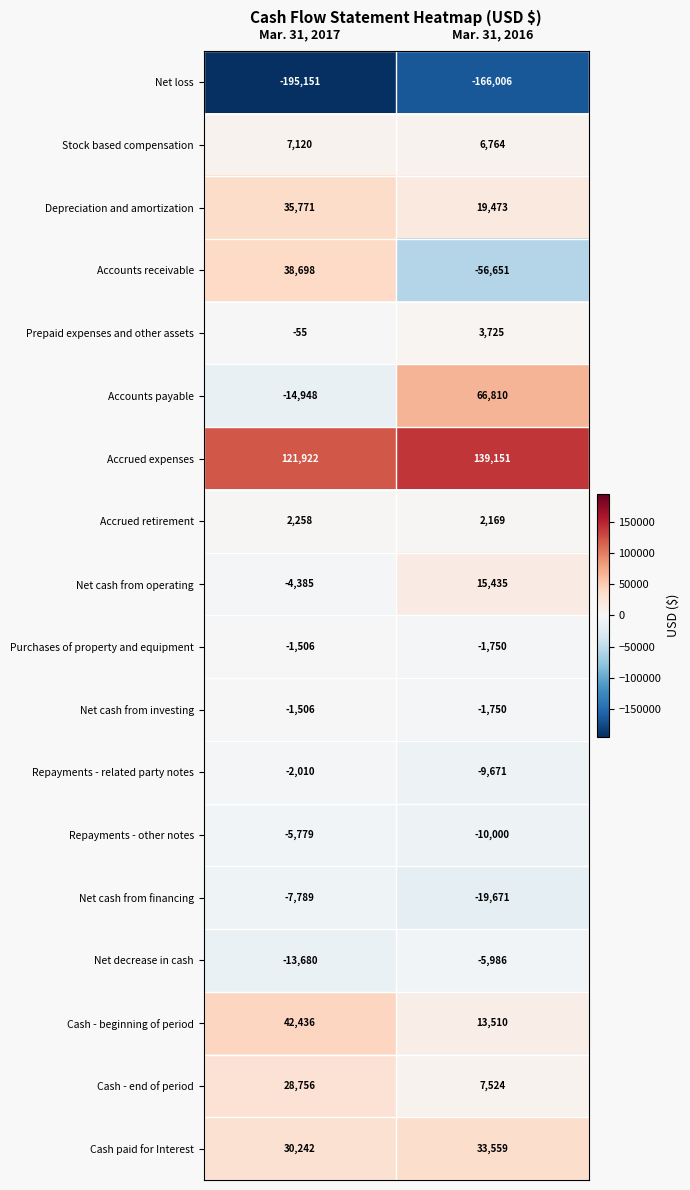

The Net cash from investing series shows -1074 at Mar. 31, 2016. True or false?

False